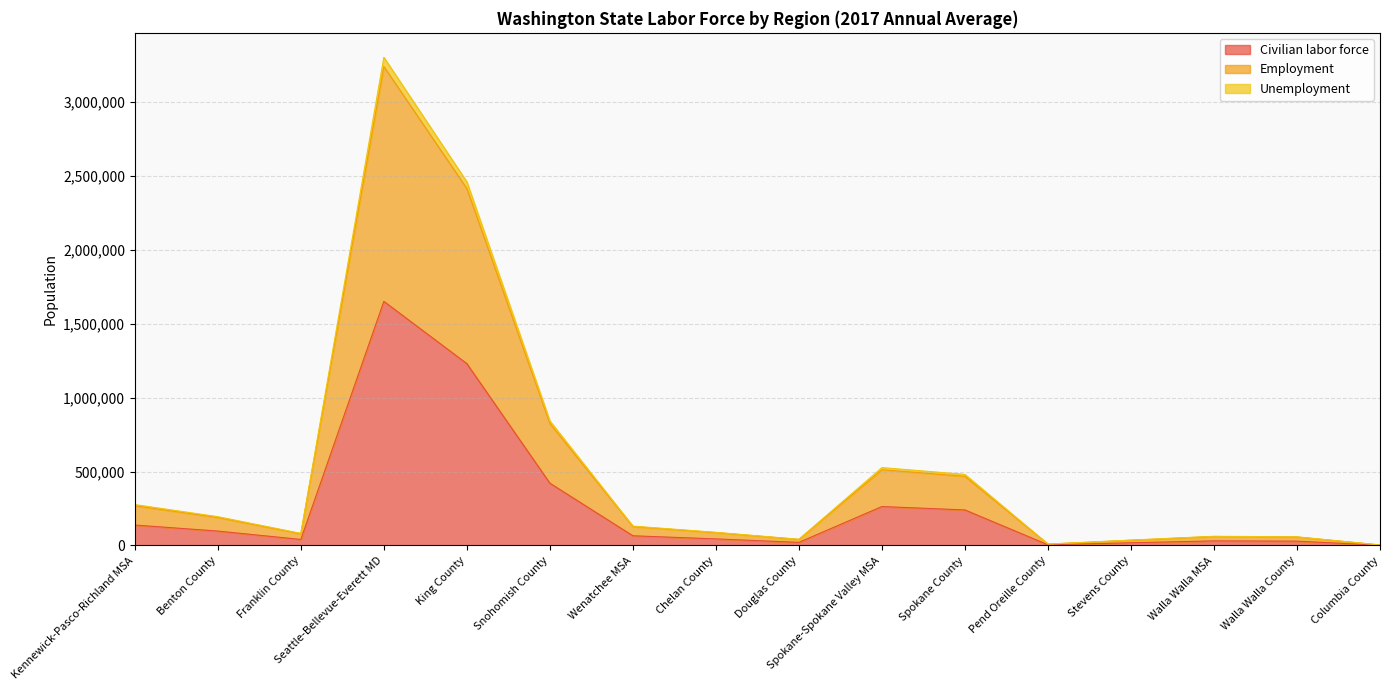

Which has a higher value, King County or Wenatchee MSA?

King County